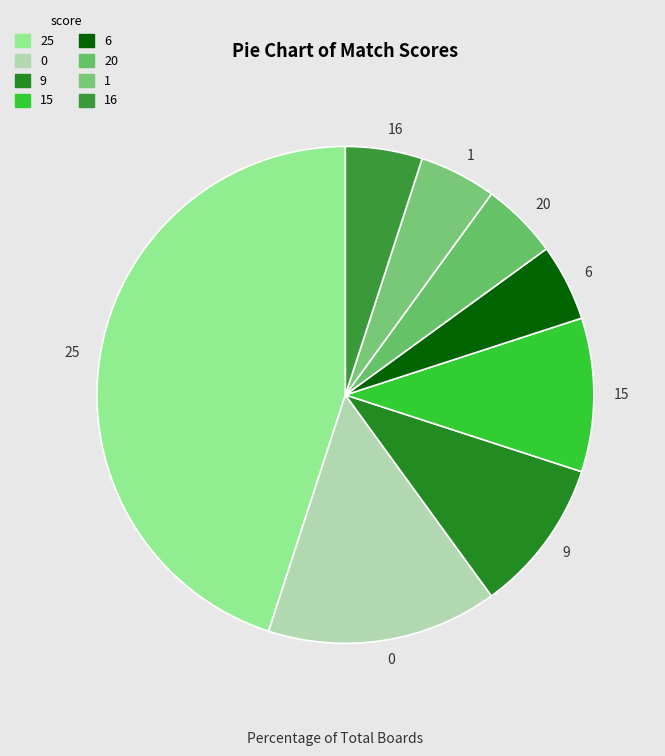

What is the largest slice in the pie chart?

25